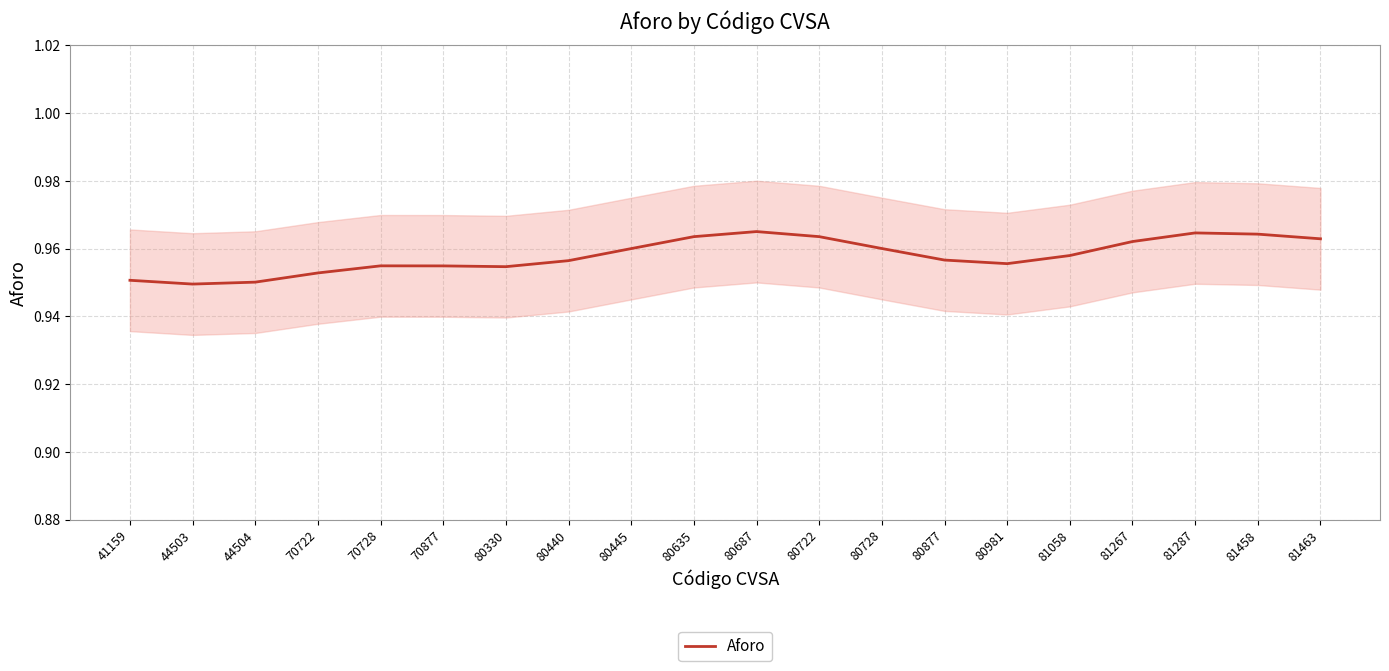

True or false: the data shows 1.0 at 81058.

True